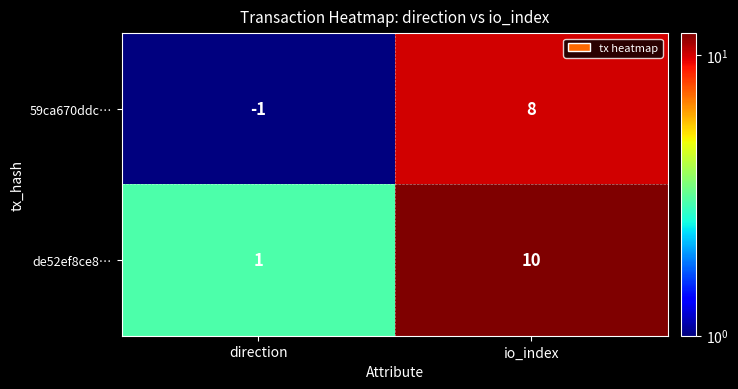

Reading left to right, extract all data points from this chart.

59ca670ddc…: direction=-1	io_index=8
de52ef8ce8…: direction=1	io_index=10